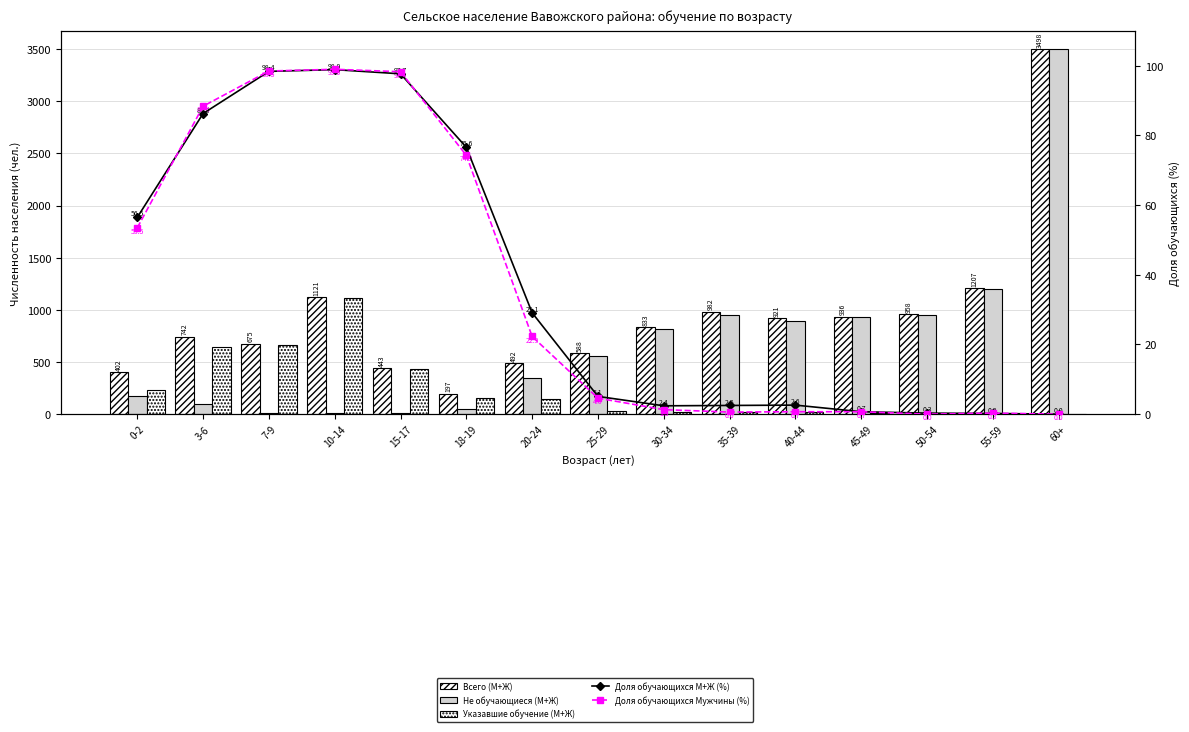

Reading left to right, what are all the values shown in this chart?

Всего (М+Ж): 0-2=402.0	3-6=742.0	7-9=675.0	10-14=1121.0	15-17=443.0	18-19=197.0	20-24=492.0	25-29=588.0	30-34=833.0	35-39=982.0	40-44=921.0	45-49=936.0	50-54=958.0	55-59=1207.0	60+=3498.0
Не обучающиеся (М+Ж): 0-2=172.0	3-6=101.0	7-9=10.0	10-14=10.0	15-17=10.0	18-19=46.0	20-24=349.0	25-29=555.0	30-34=812.0	35-39=955.0	40-44=894.0	45-49=927.0	50-54=954.0	55-59=1202.0	60+=3497.0
Указавшие обучение (М+Ж): 0-2=227.0	3-6=640.0	7-9=664.0	10-14=1109.0	15-17=433.0	18-19=151.0	20-24=143.0	25-29=30.0	30-34=20.0	35-39=25.0	40-44=24.0	45-49=7.0	50-54=3.0	55-59=3.0	60+=1.0
Доля обучающихся М+Ж (%): 0-2=56.5	3-6=86.3	7-9=98.4	10-14=98.9	15-17=97.7	18-19=76.6	20-24=29.1	25-29=5.1	30-34=2.4	35-39=2.5	40-44=2.6	45-49=0.7	50-54=0.3	55-59=0.2	60+=0.0
Доля обучающихся Мужчины (%): 0-2=53.5	3-6=88.4	7-9=98.5	10-14=99.0	15-17=98.3	18-19=74.3	20-24=22.3	25-29=4.6	30-34=1.3	35-39=0.6	40-44=0.7	45-49=0.7	50-54=0.0	55-59=0.3	60+=0.0